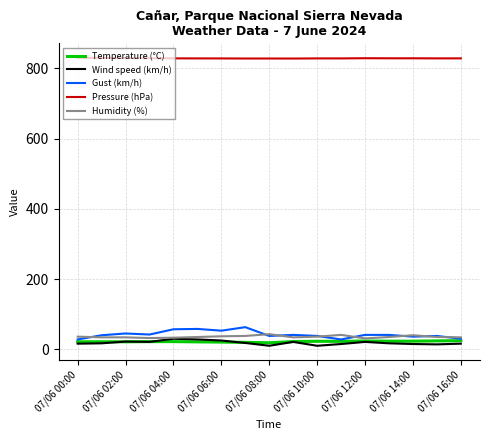

Does the chart display data point markers on the line(s)?

No